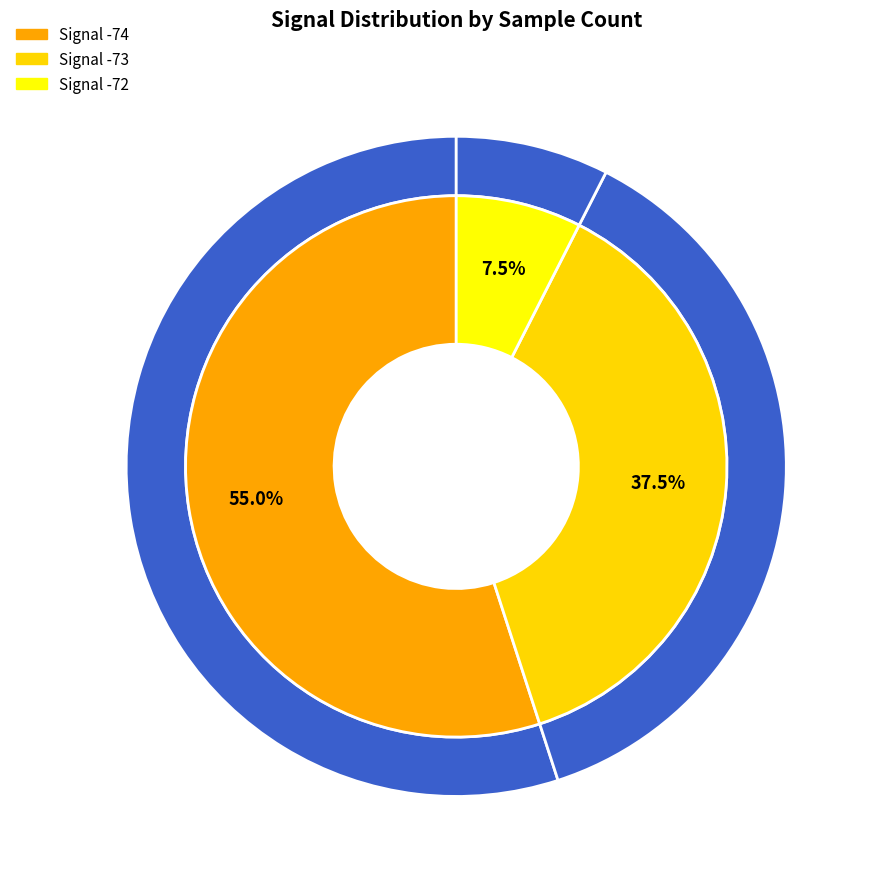

Is it true that 22 is 12% of the pie?

False